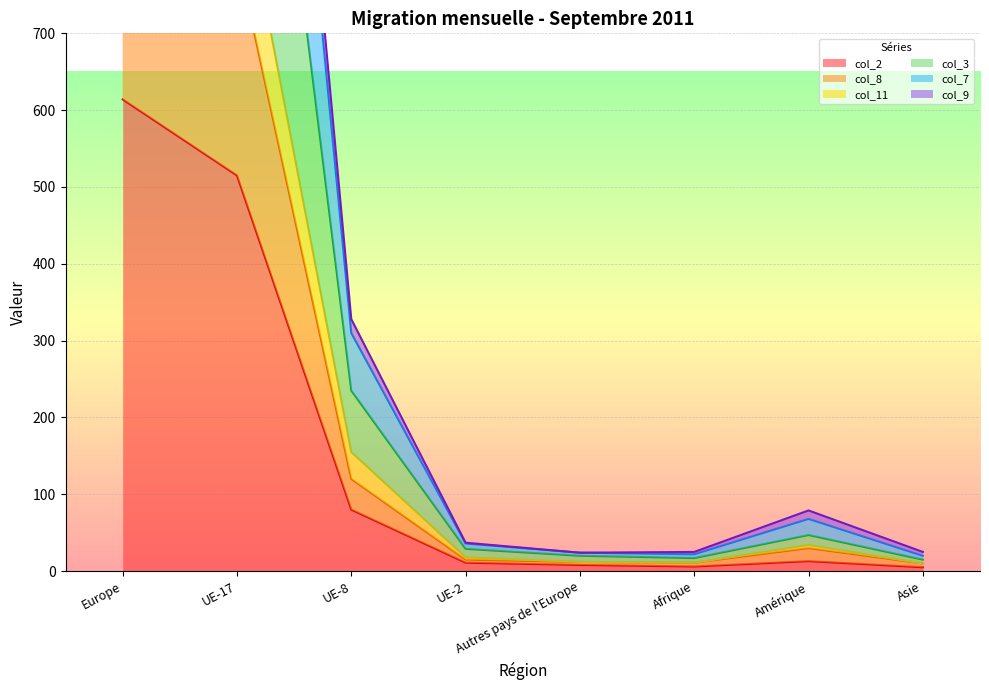

True or false: col_3 has a value of 47 at Amérique.

True